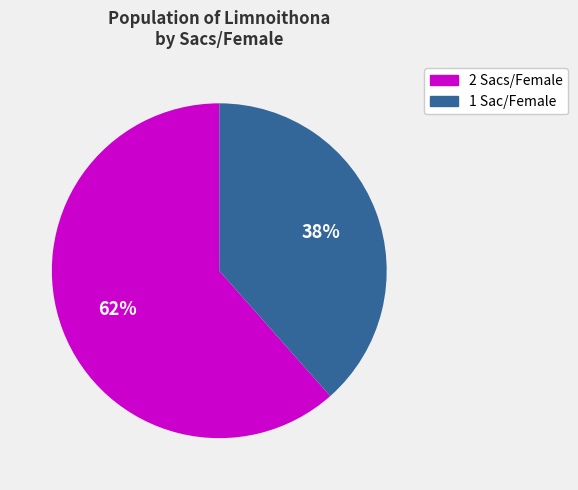

To the nearest percent, what is the average slice percentage?

50%